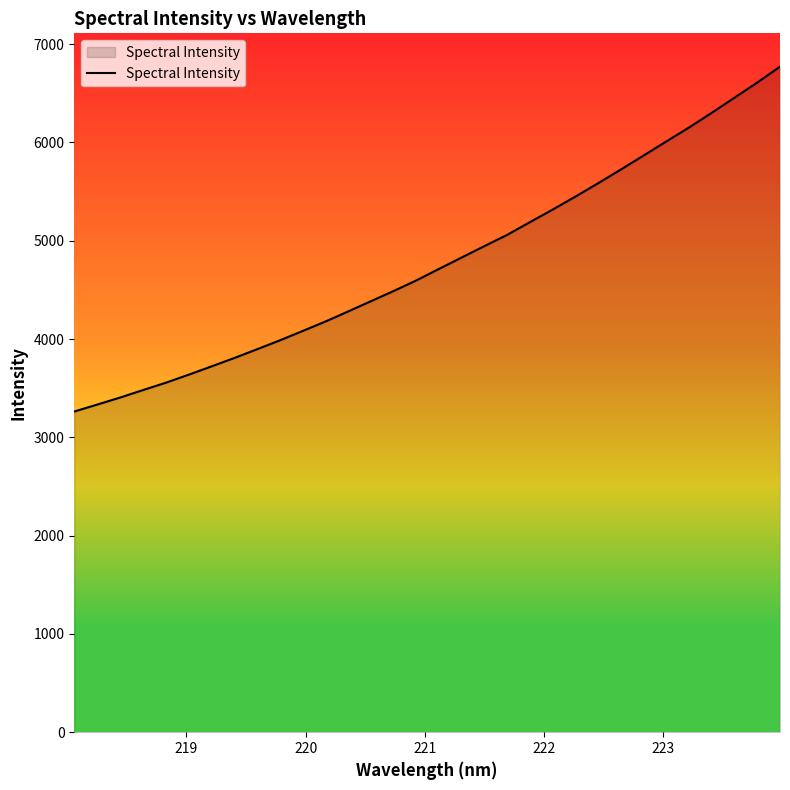

What is the maximum value shown in the chart?

6771.1